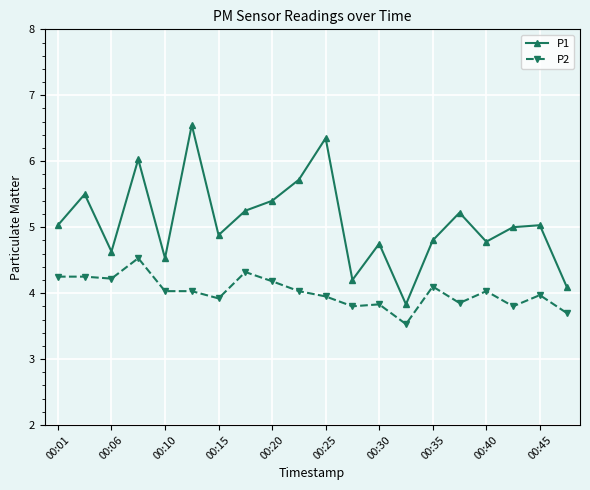

True or false: P1 and P2 cross at least once.

False